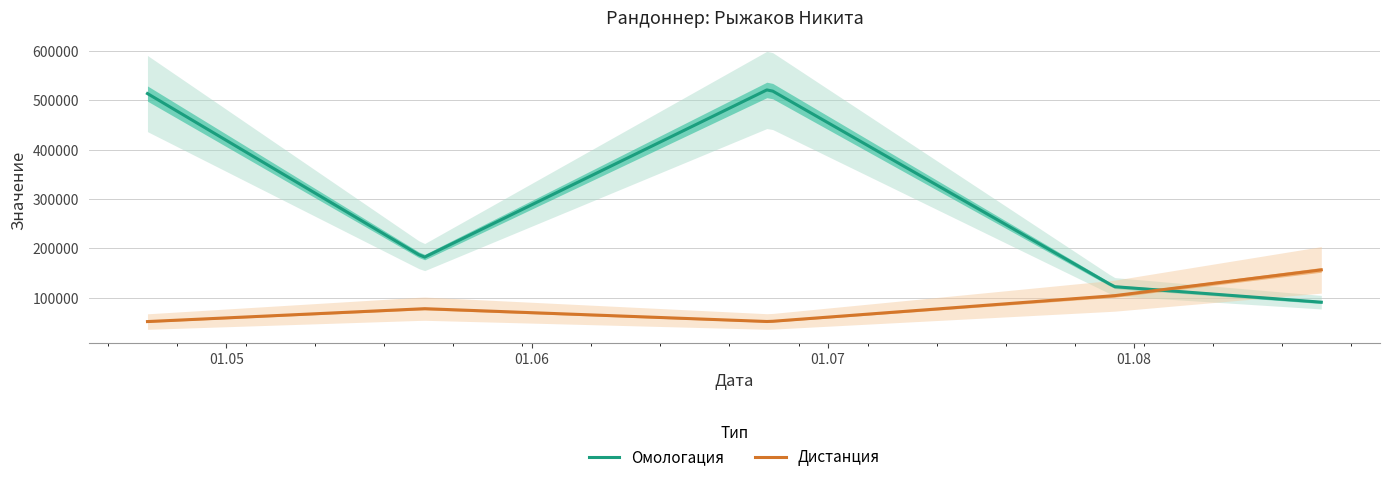

What is the minimum value for Омологация?

91448.0